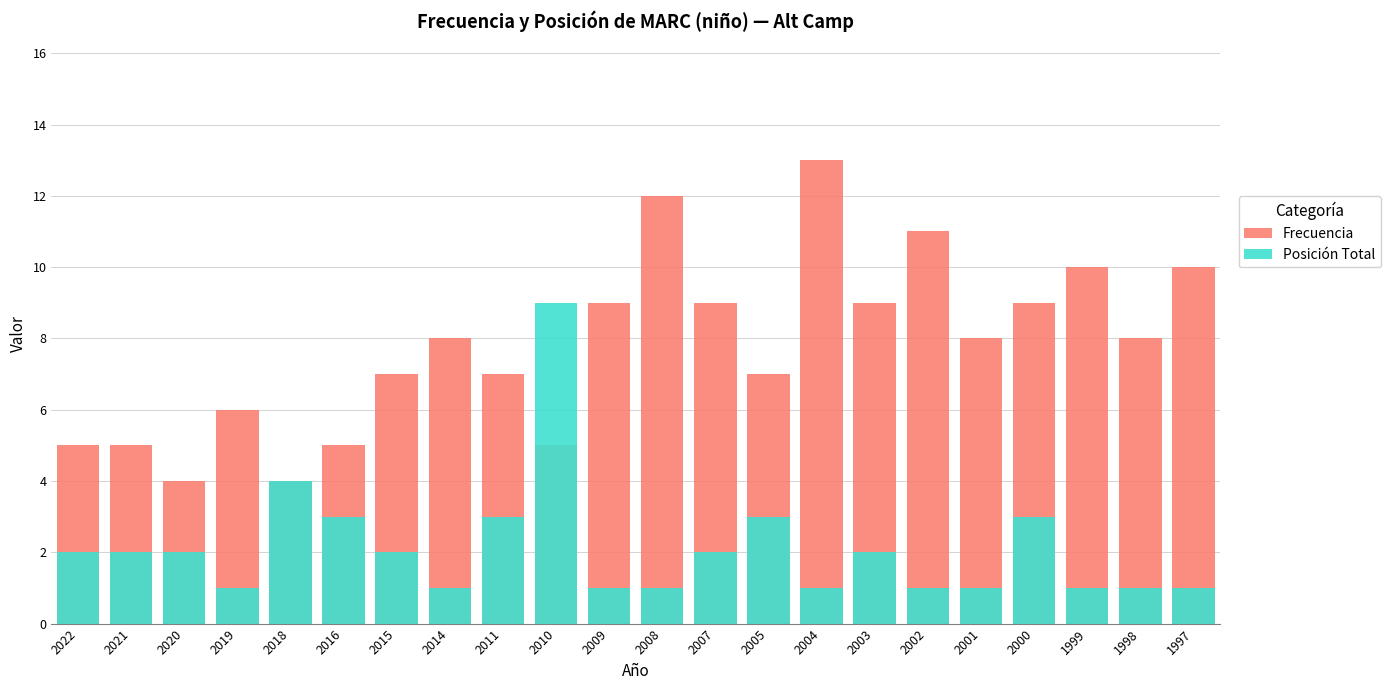

Which series changed the most between 2016 and 2008?

Frecuencia